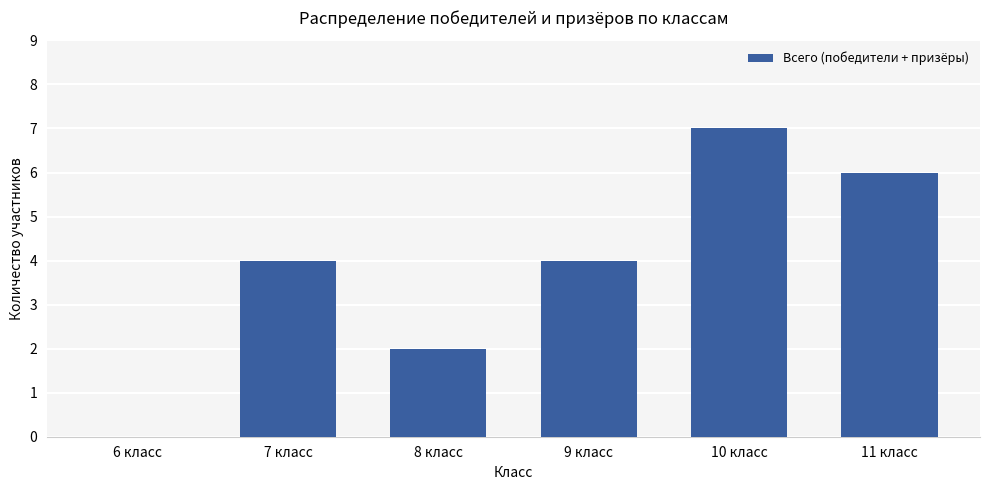

How many categories are shown in the chart?

6